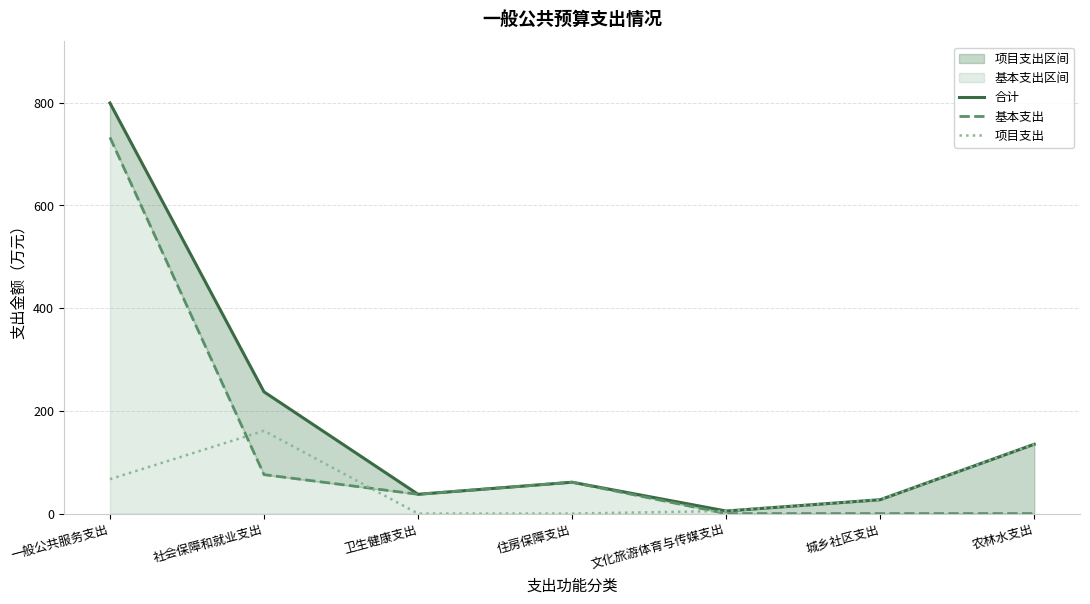

What value does the 基本支出 series have at 住房保障支出?

61.1